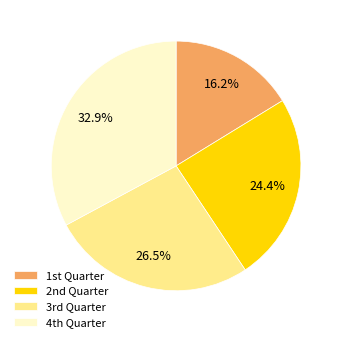

Rank the categories by value from lowest to highest.

1st Quarter, 2nd Quarter, 3rd Quarter, 4th Quarter